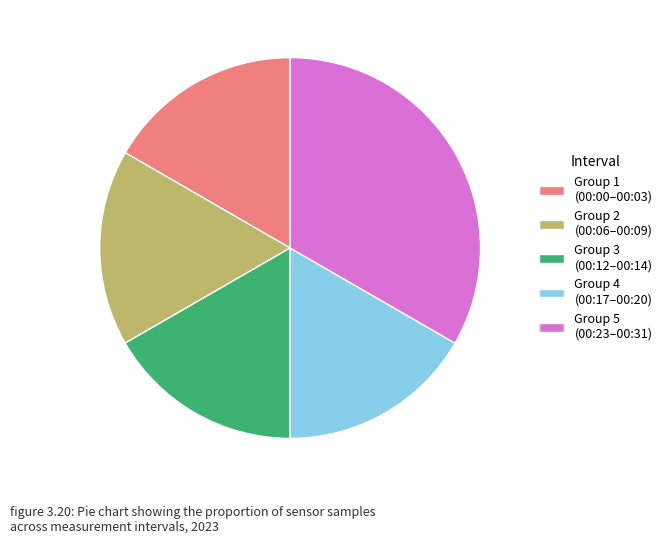

Between Group 1 (00:00–00:03) and Group 5 (00:23–00:31), which is larger?

Group 5 (00:23–00:31)